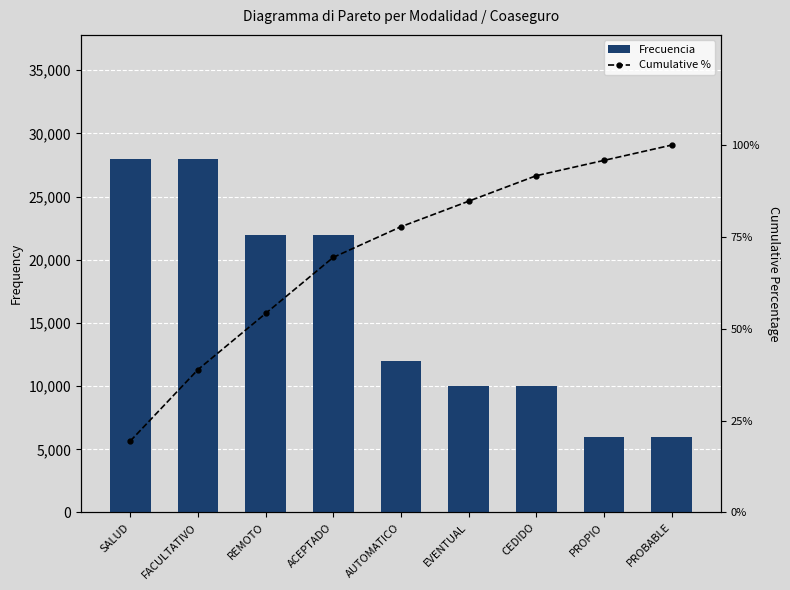

What is the label of the 7th bar from the left?

CEDIDO